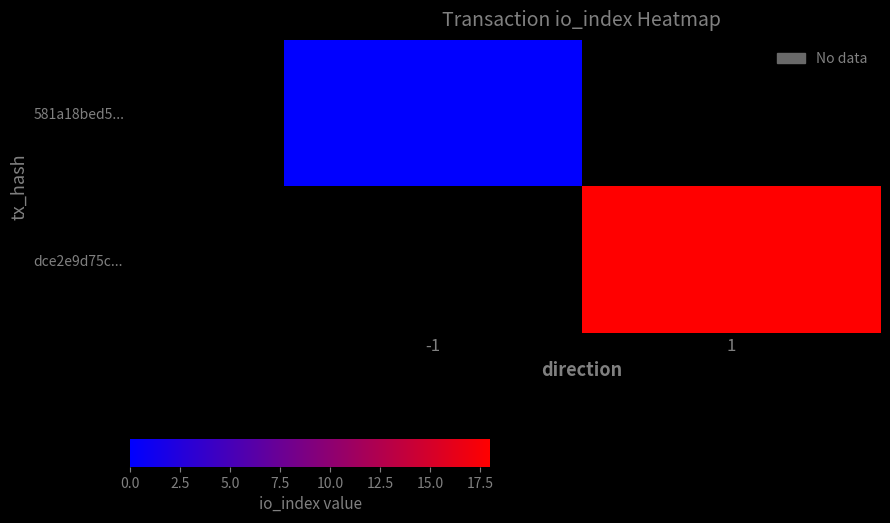

Rank the categories by dce2e9d75c... value from highest to lowest.

-1, 1